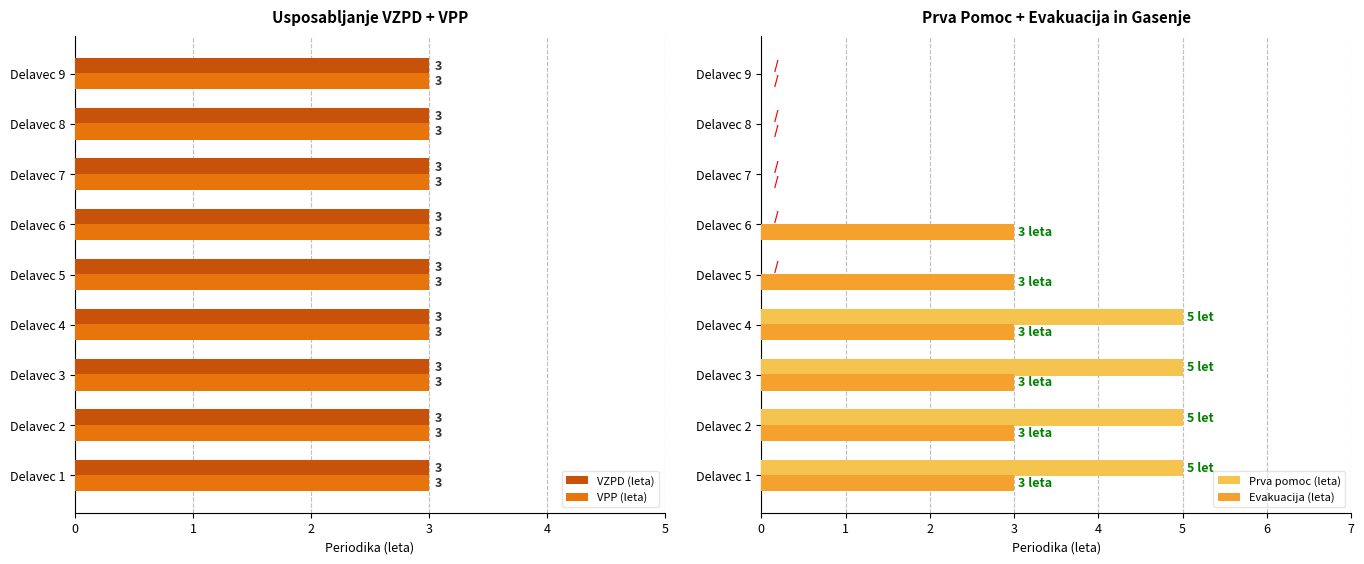

At how many categories does at least one series exceed 2?

6